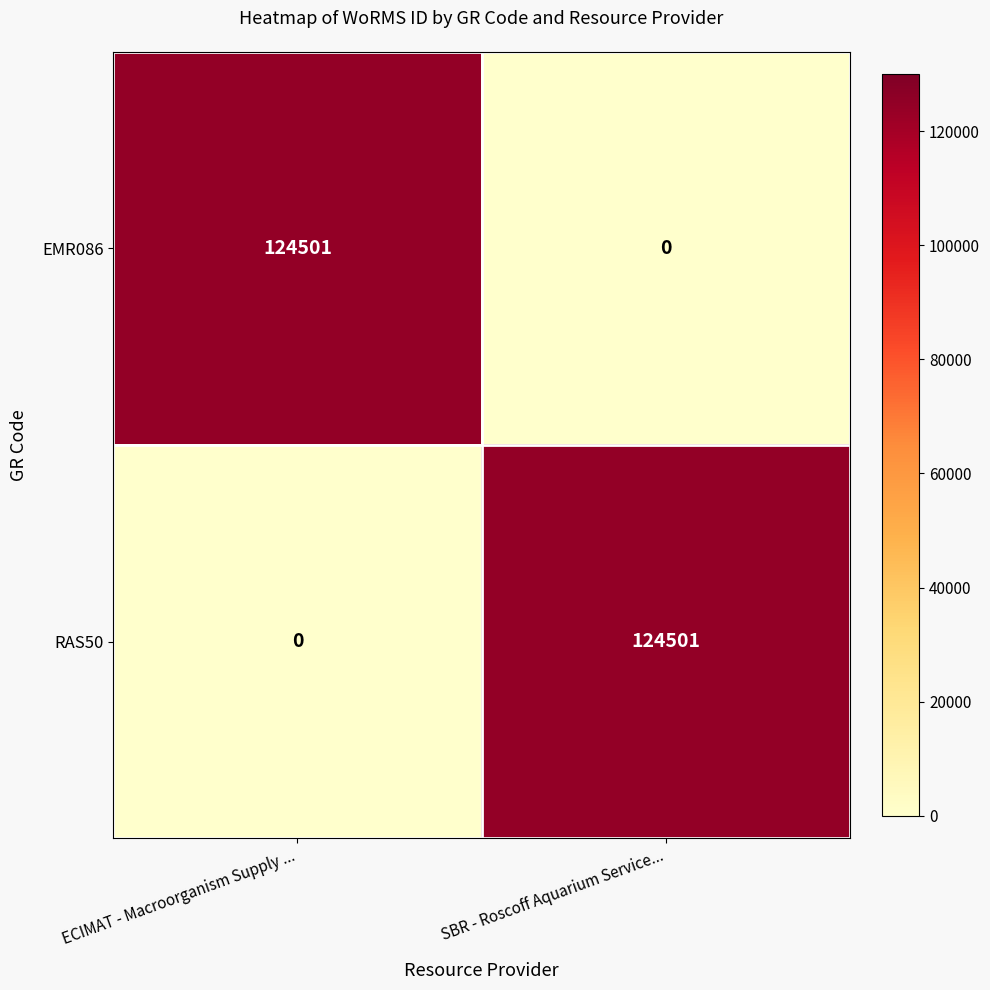

What is the spread (max minus min) of values at ECIMAT - Macroorganism Supply ...?

124501